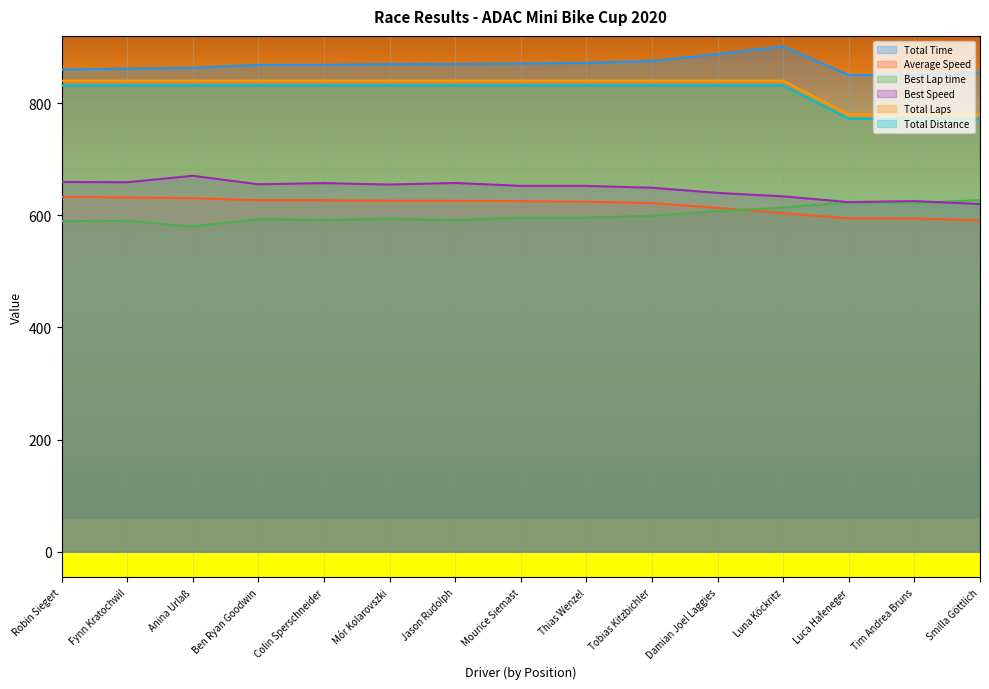

Which has a higher value, Tobias Kitzbichler or Fynn Kratochwil?

Tobias Kitzbichler